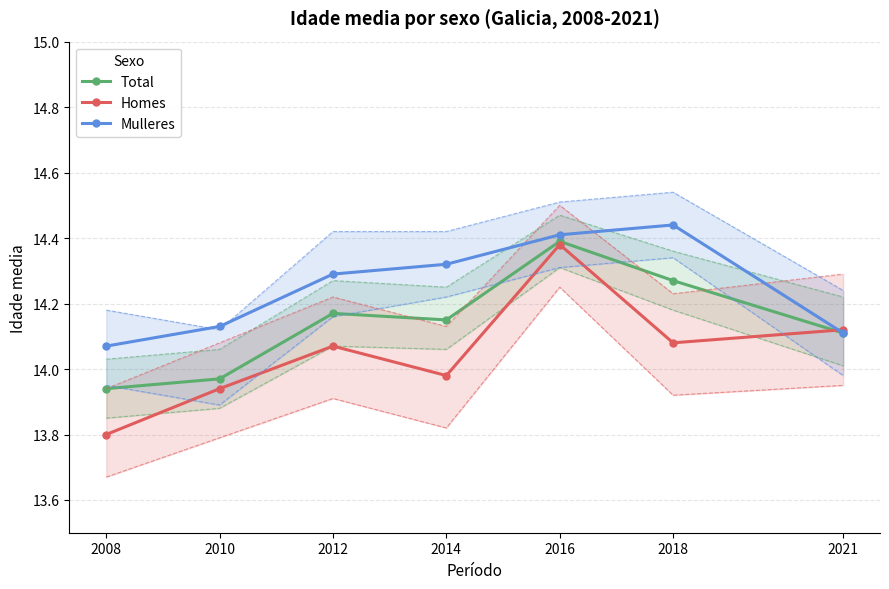

Which has a higher value, 2010 or 2016?

2016